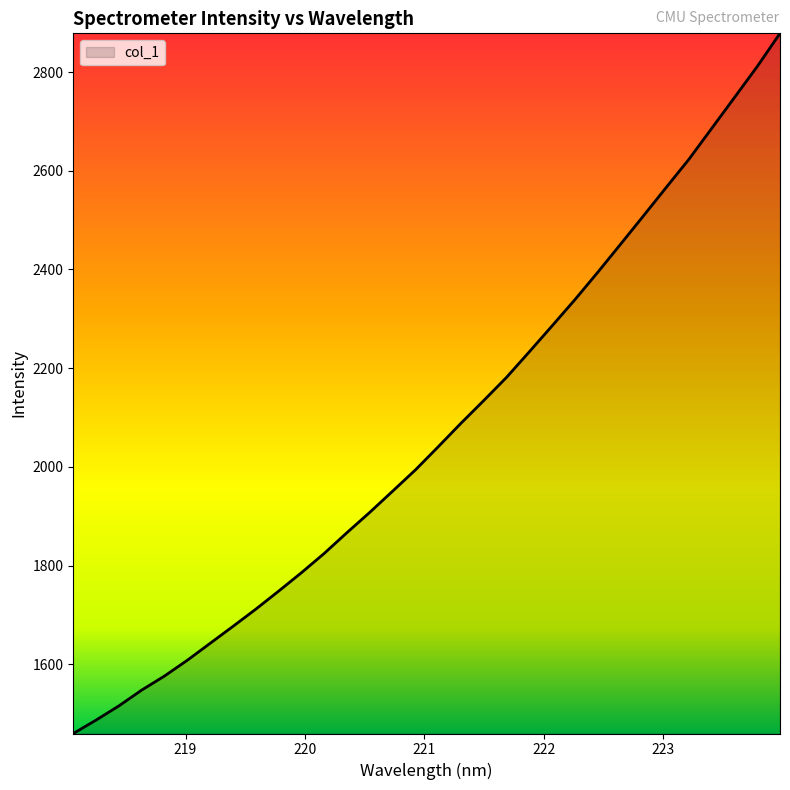

What is the greatest value displayed?

2878.4